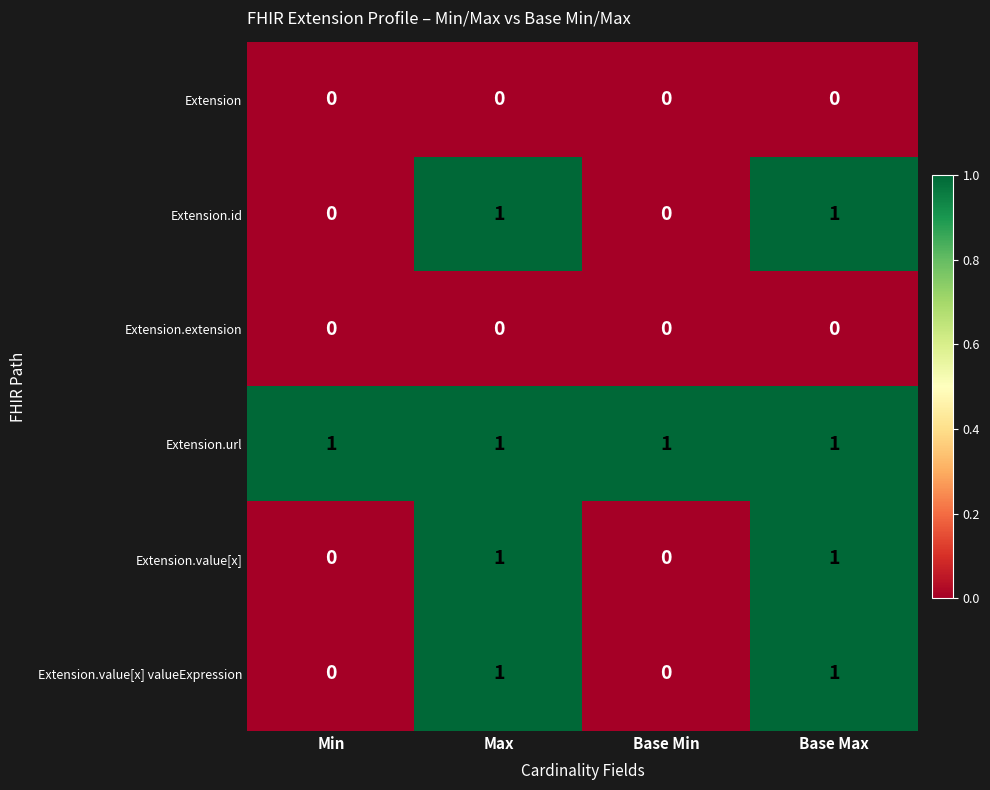

Is it true that Extension.value[x] valueExpression equals 0 at Min?

True